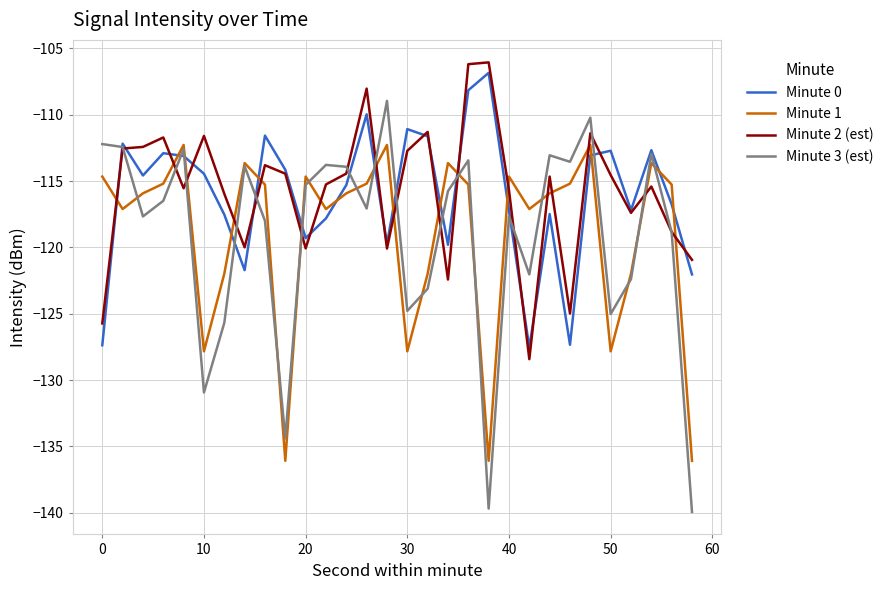

What is the average value of the Minute 1 series?

-119.0